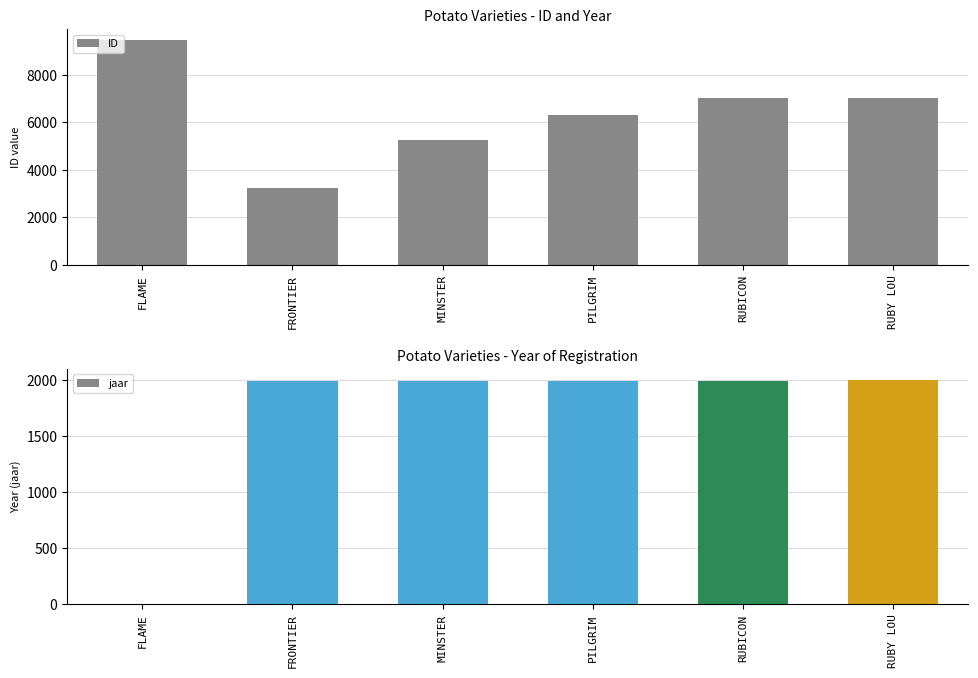

Reading left to right, extract all data points from this chart.

ID: FLAME=9455	FRONTIER=3220	MINSTER=5261	PILGRIM=6292	RUBICON=7031	RUBY LOU=7042
jaar: FLAME=0	FRONTIER=1988	MINSTER=1988	PILGRIM=1988	RUBICON=1991	RUBY LOU=1998